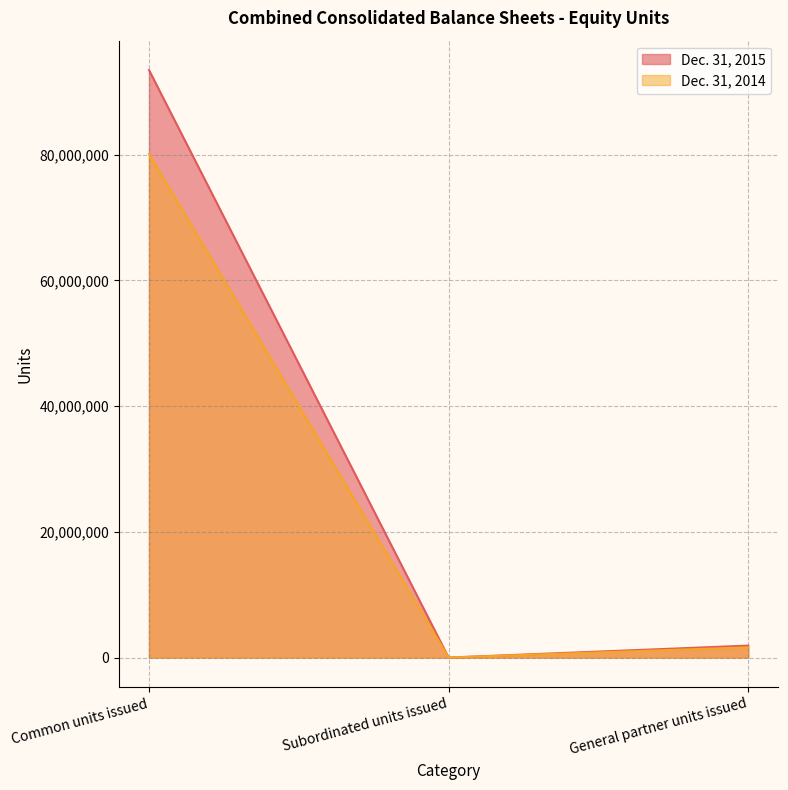

At which category is the sum across all series the highest?

Common units issued